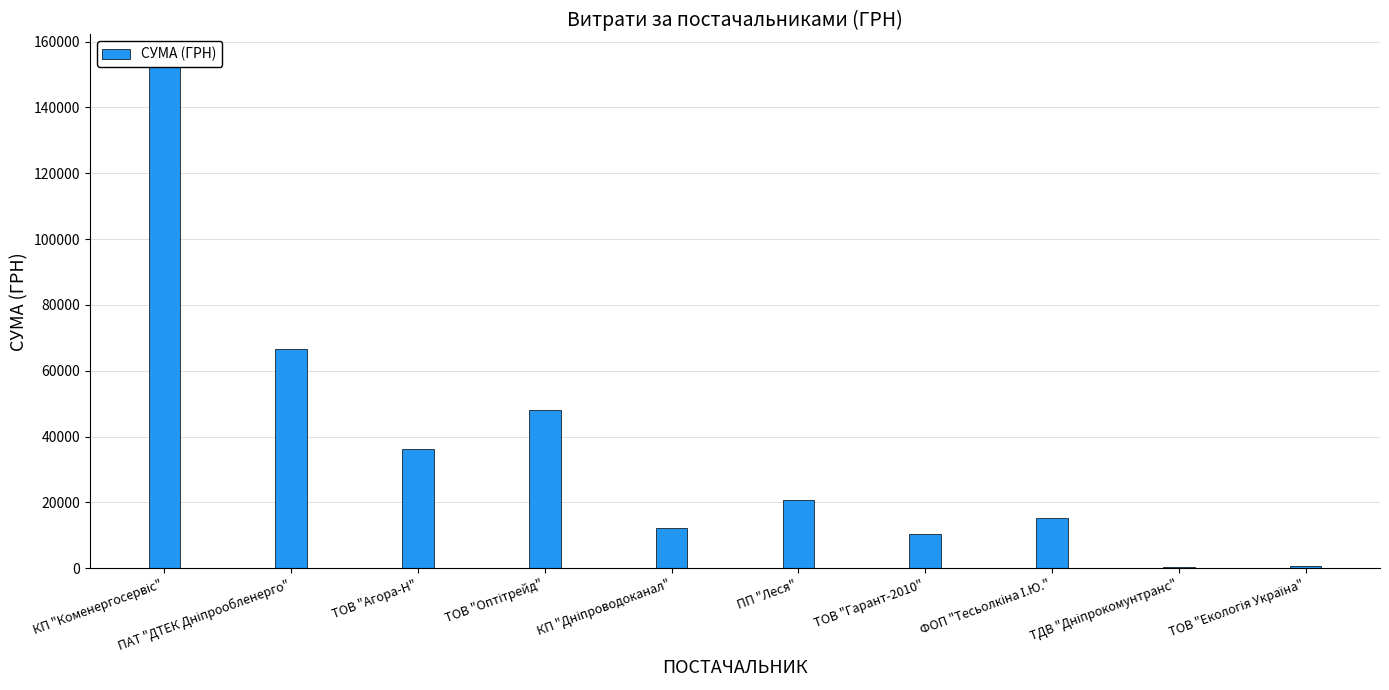

Between КП "Коменергосервіс" and ПАТ "ДТЕК Дніпрообленерго", which is larger?

КП "Коменергосервіс"